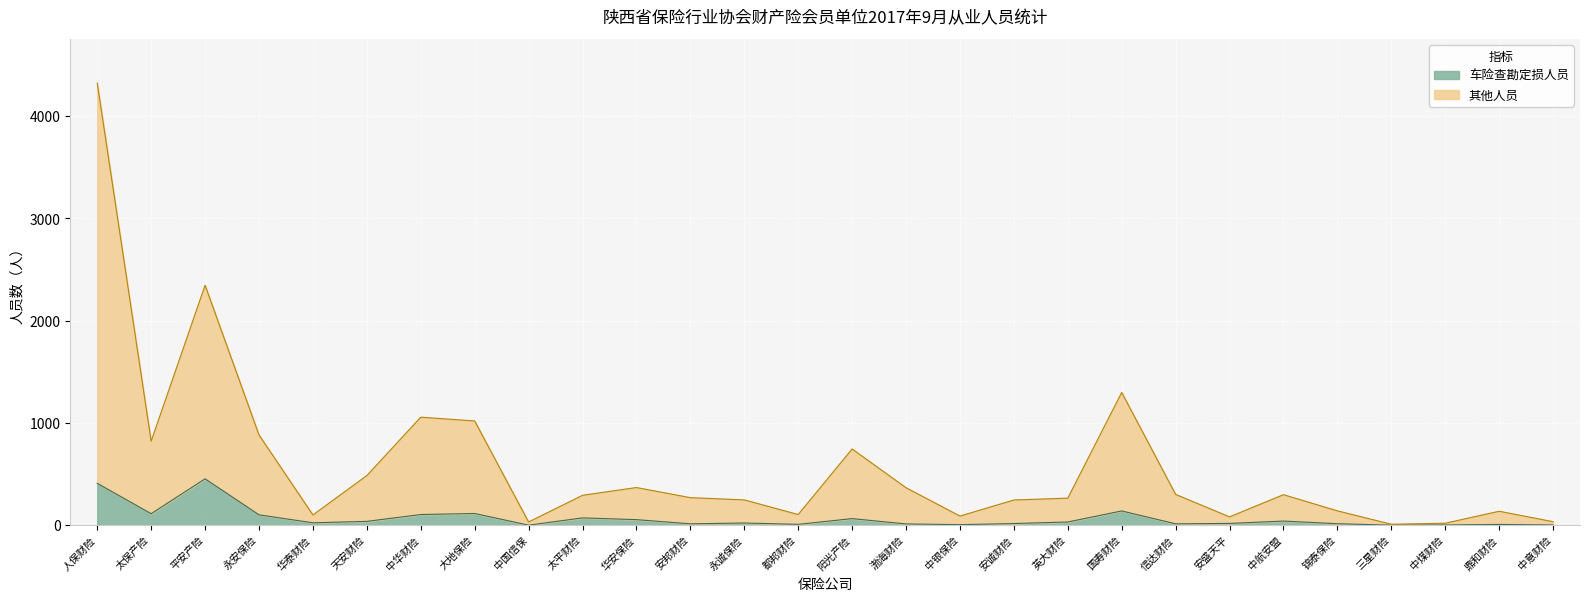

Does the chart display data point markers on the line(s)?

No